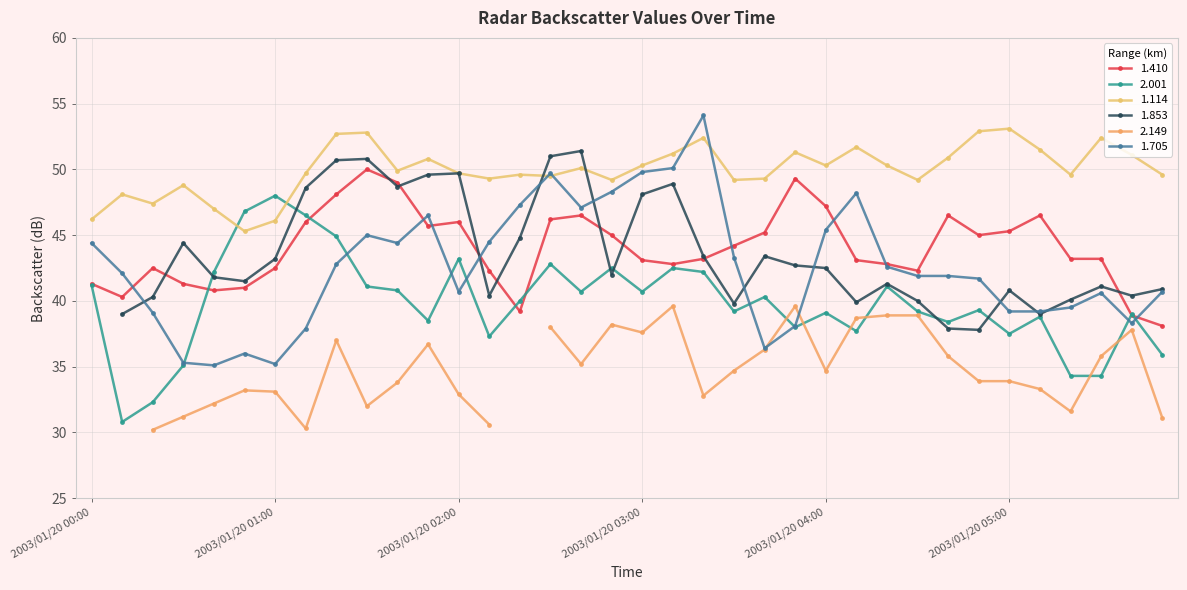

Does the chart have visible grid lines?

Yes